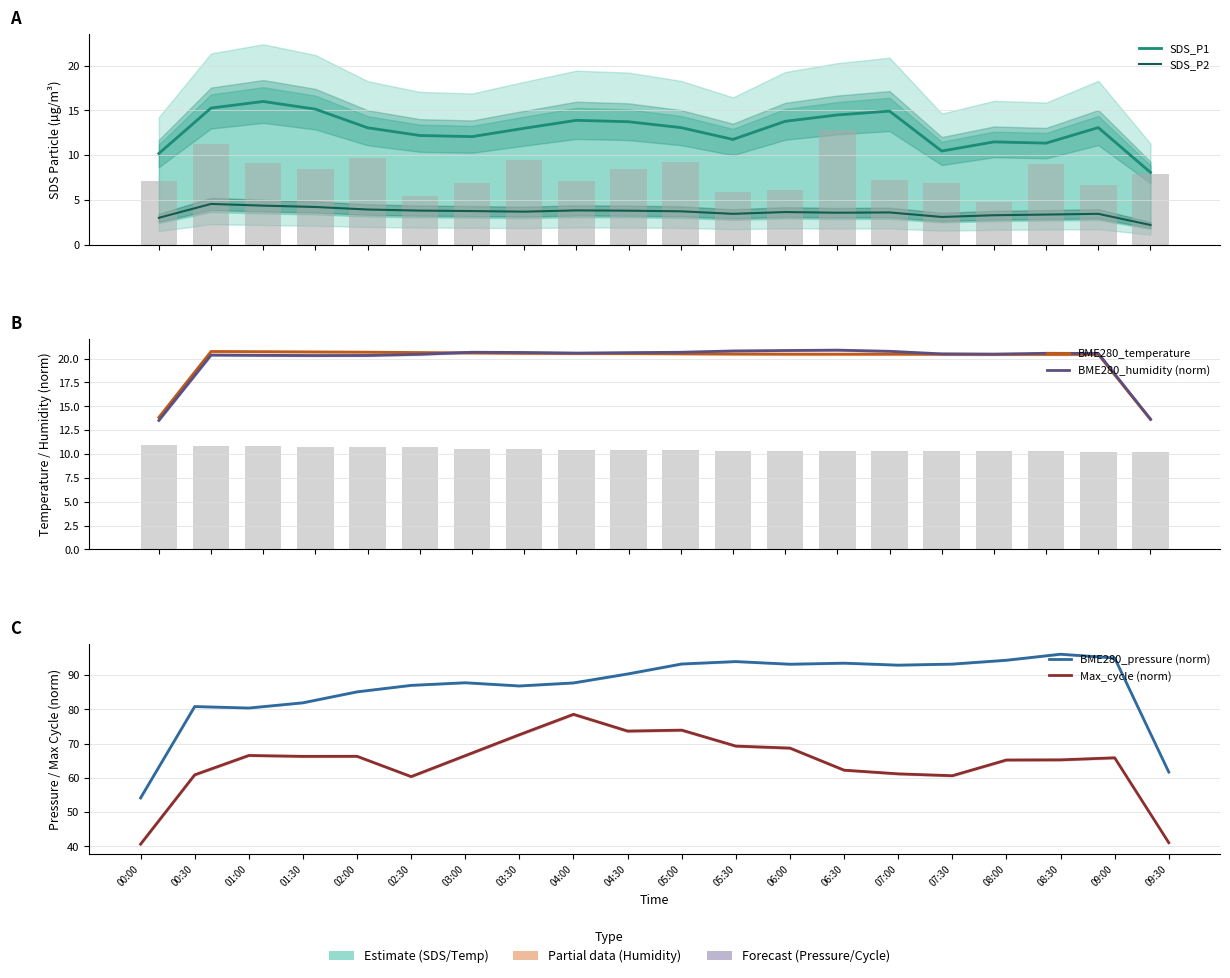

Which category has the lowest value in the BME280_pressure (norm) series?

00:00